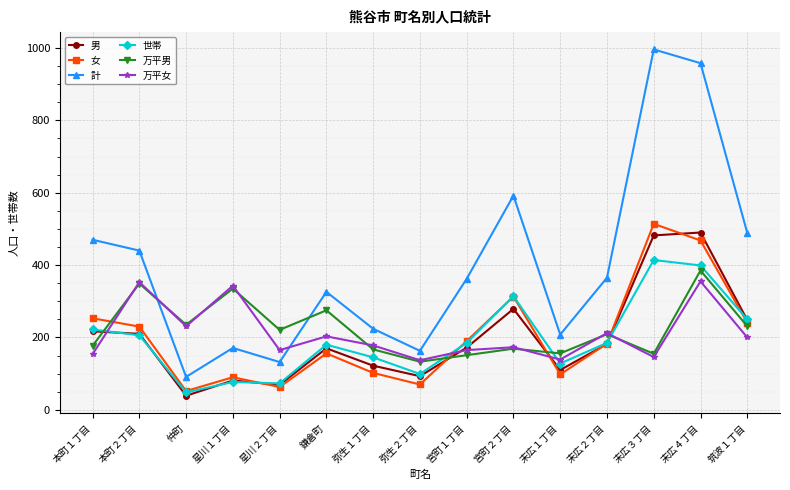

True or false: 世帯 and 計 cross at least once.

False